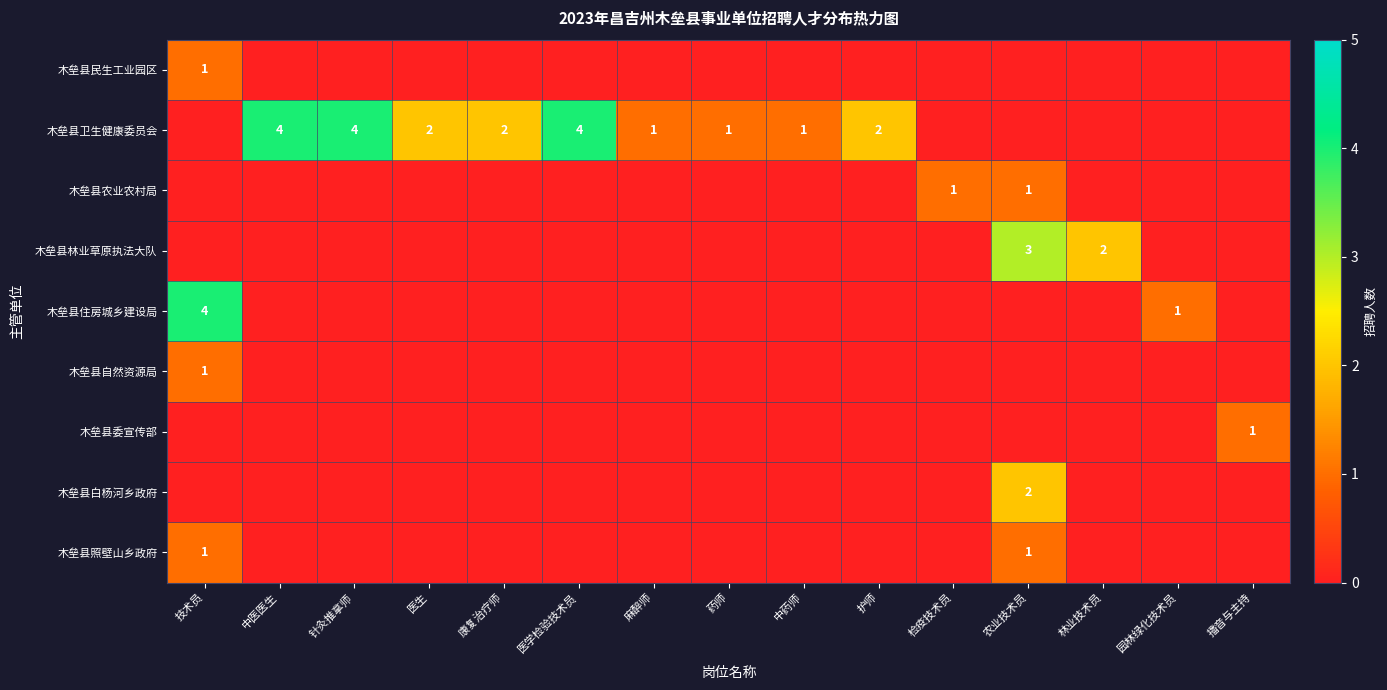

How many data points in 木垒县照壁山乡政府 are above 0?

2